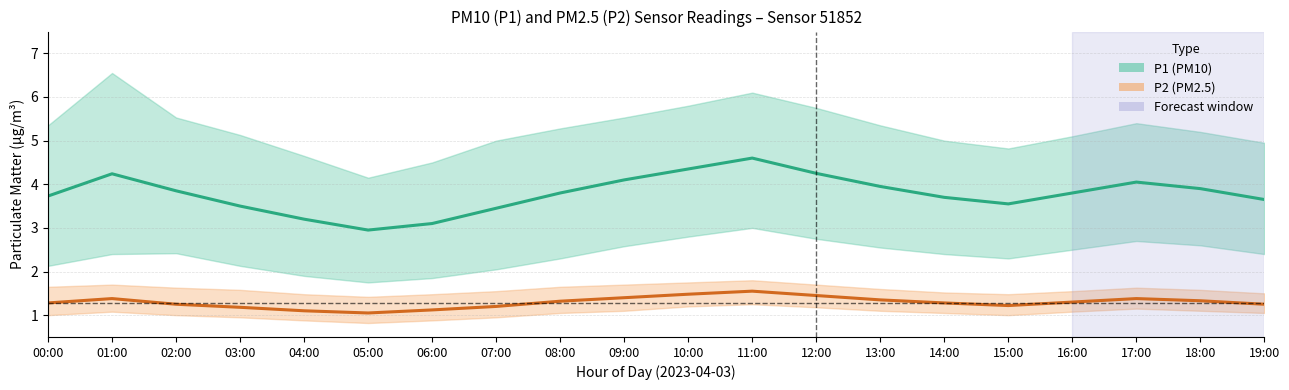

Which series has the widest spread of values?

P1 (PM10) mean